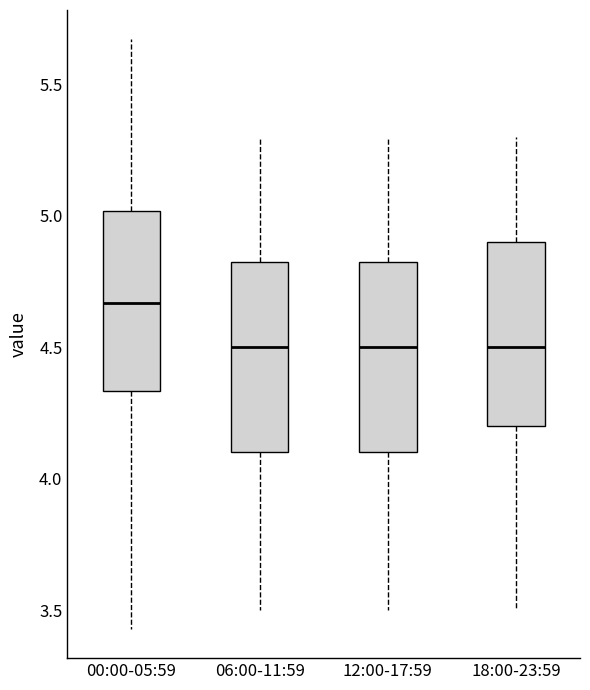

Reading left to right, transcribe this box plot: for each box, give where its median line is, the range the box spans, and where its two whiskers end, as read against the y-axis. The values are not printed on the chart, so give them approximately, as read against the axis.

00:00-05:59: median 4.65, box 4.35 to 5.00, whiskers 3.45 to 5.65
06:00-11:59: median 4.50, box 4.10 to 4.85, whiskers 3.50 to 5.30
12:00-17:59: median 4.50, box 4.10 to 4.85, whiskers 3.50 to 5.30
18:00-23:59: median 4.50, box 4.20 to 4.90, whiskers 3.50 to 5.30